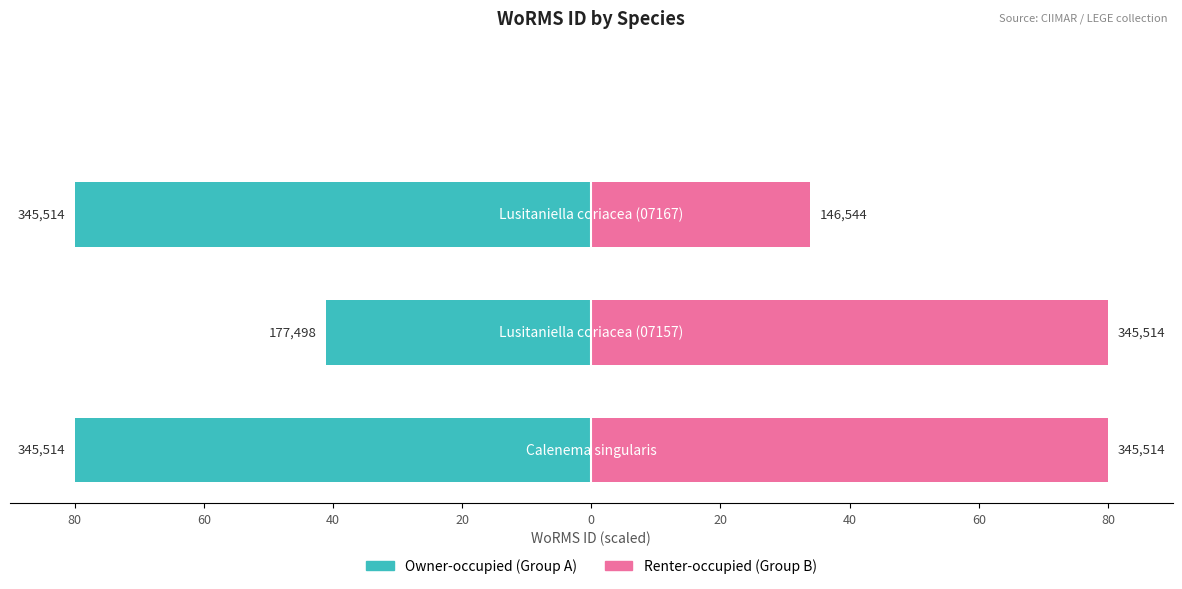

How many groups of bars are there?

4